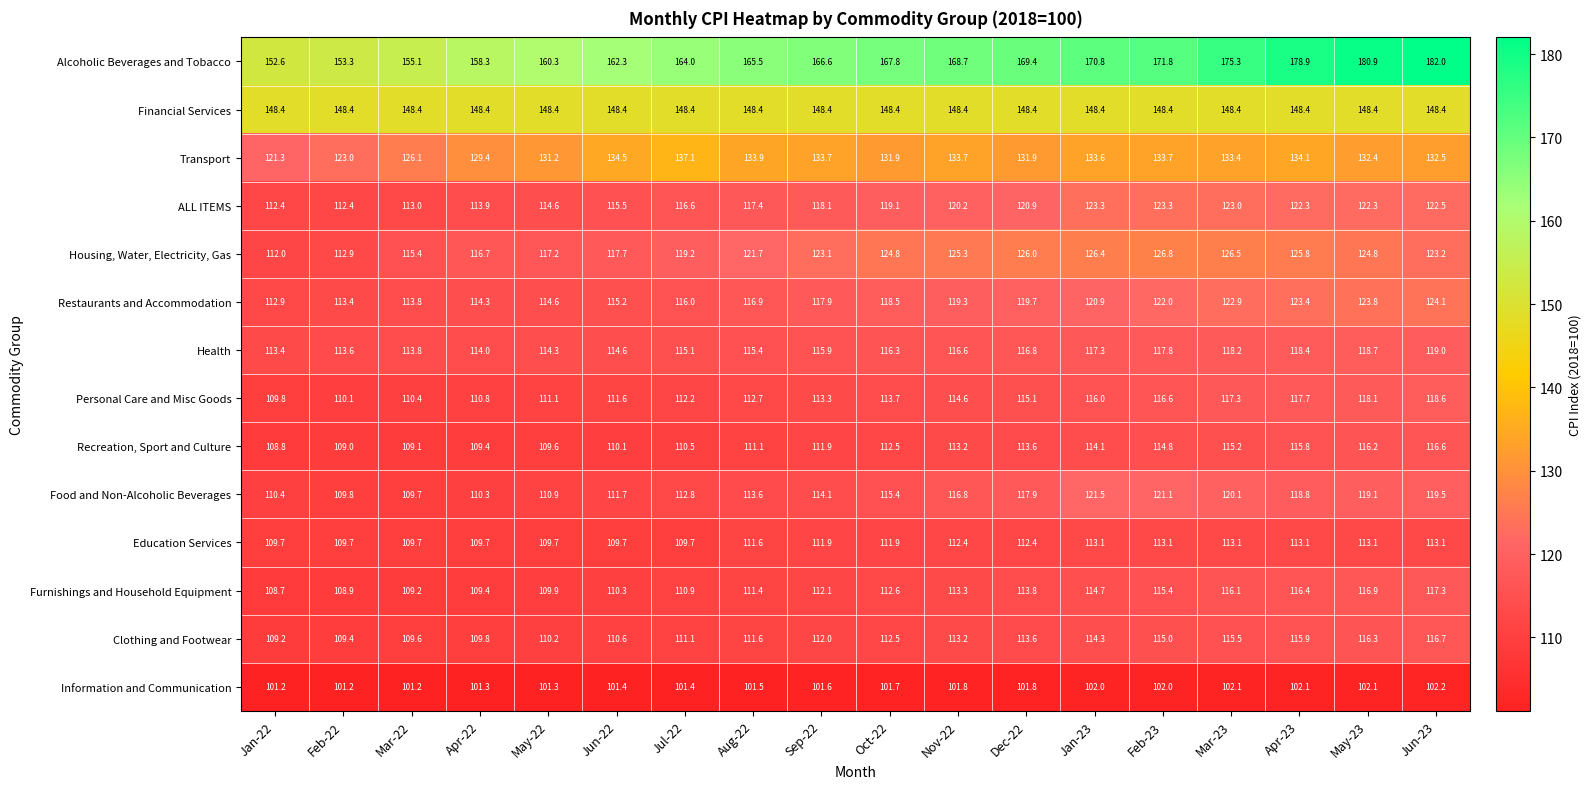

Which series has the largest range (max minus min)?

Alcoholic Beverages and Tobacco